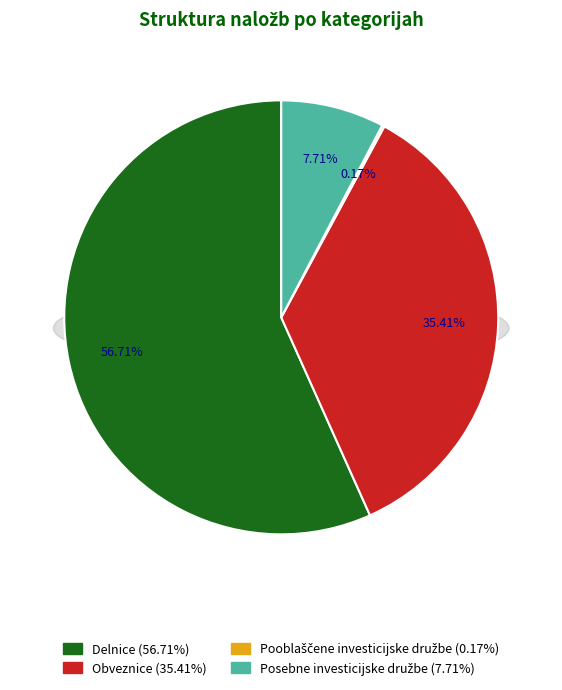

Count the number of slices in the pie.

4